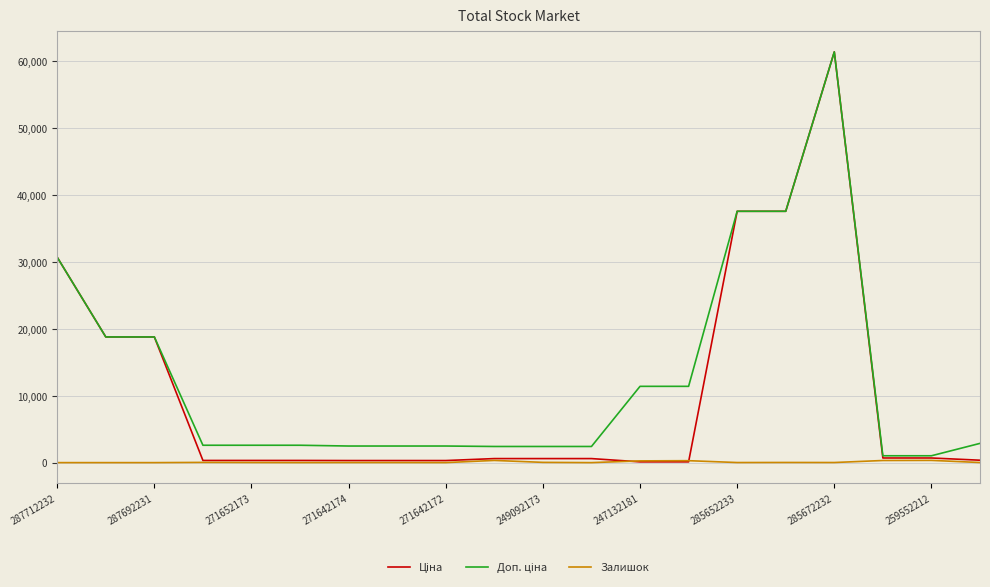

Where does the Ціна series first go above 603?

287712232